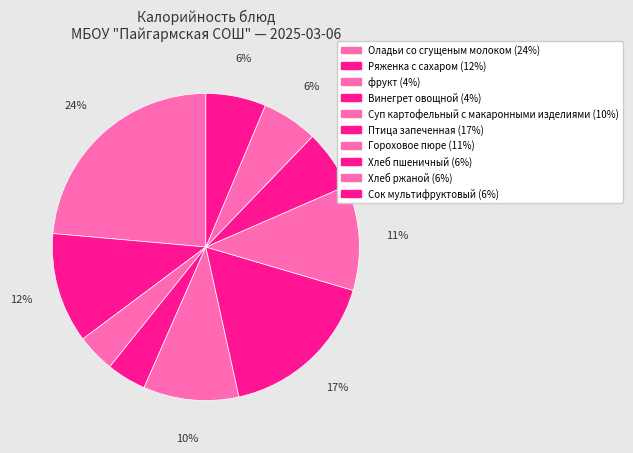

To the nearest percent, what is the average slice percentage?

10%